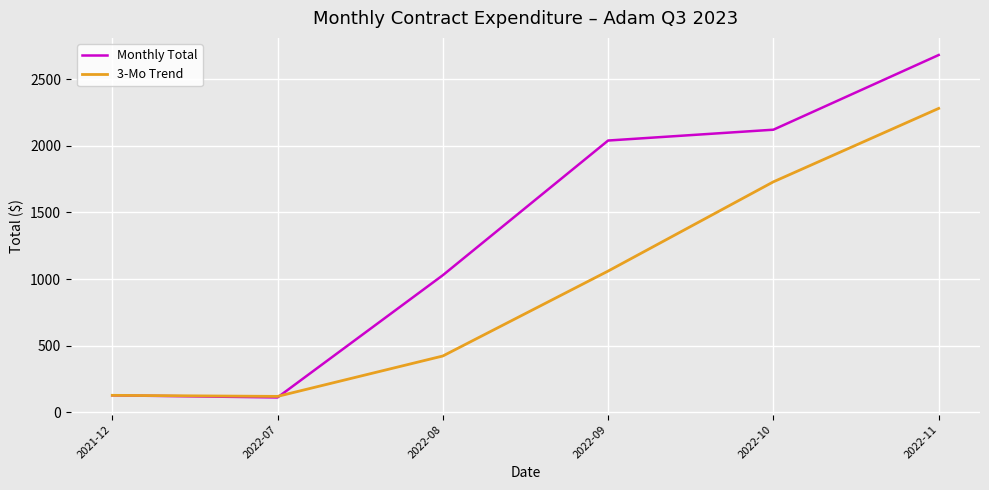

What is the minimum value shown in the chart?

112.3